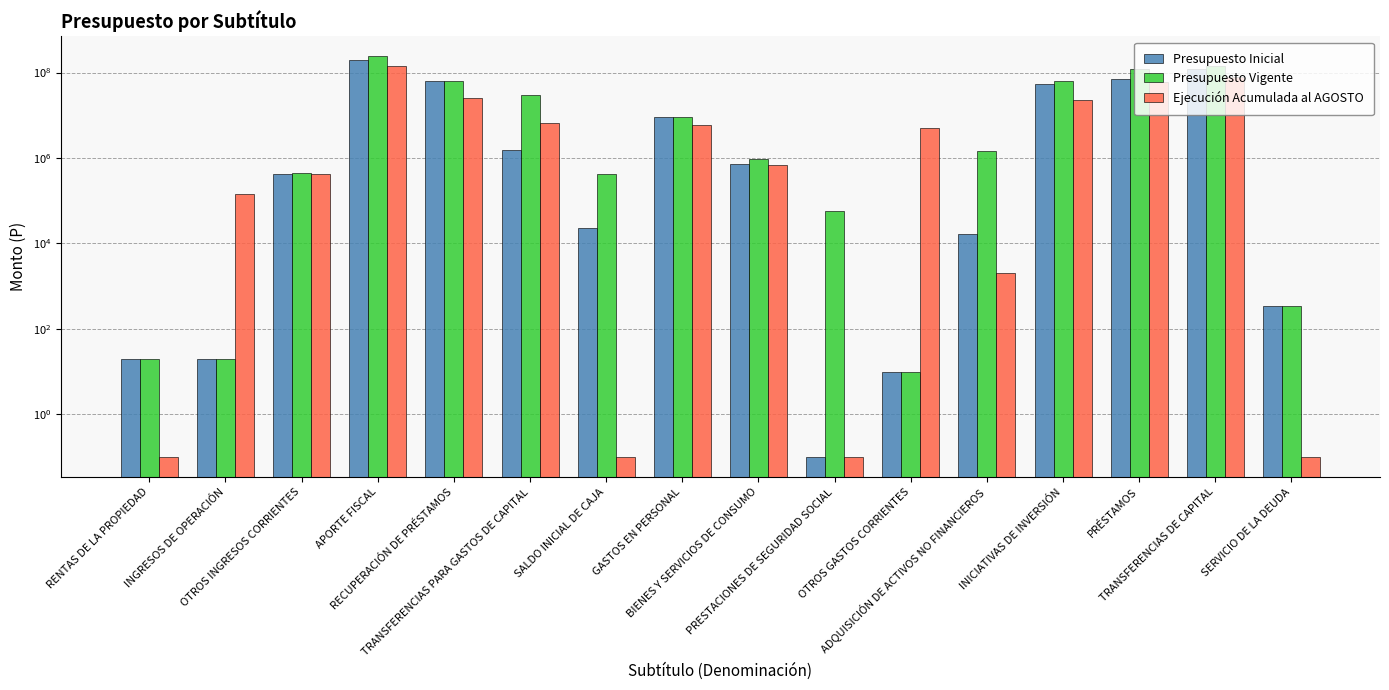

List the series in order of their overall mean, lowest first.

Ejecución Acumulada al AGOSTO, Presupuesto Inicial, Presupuesto Vigente